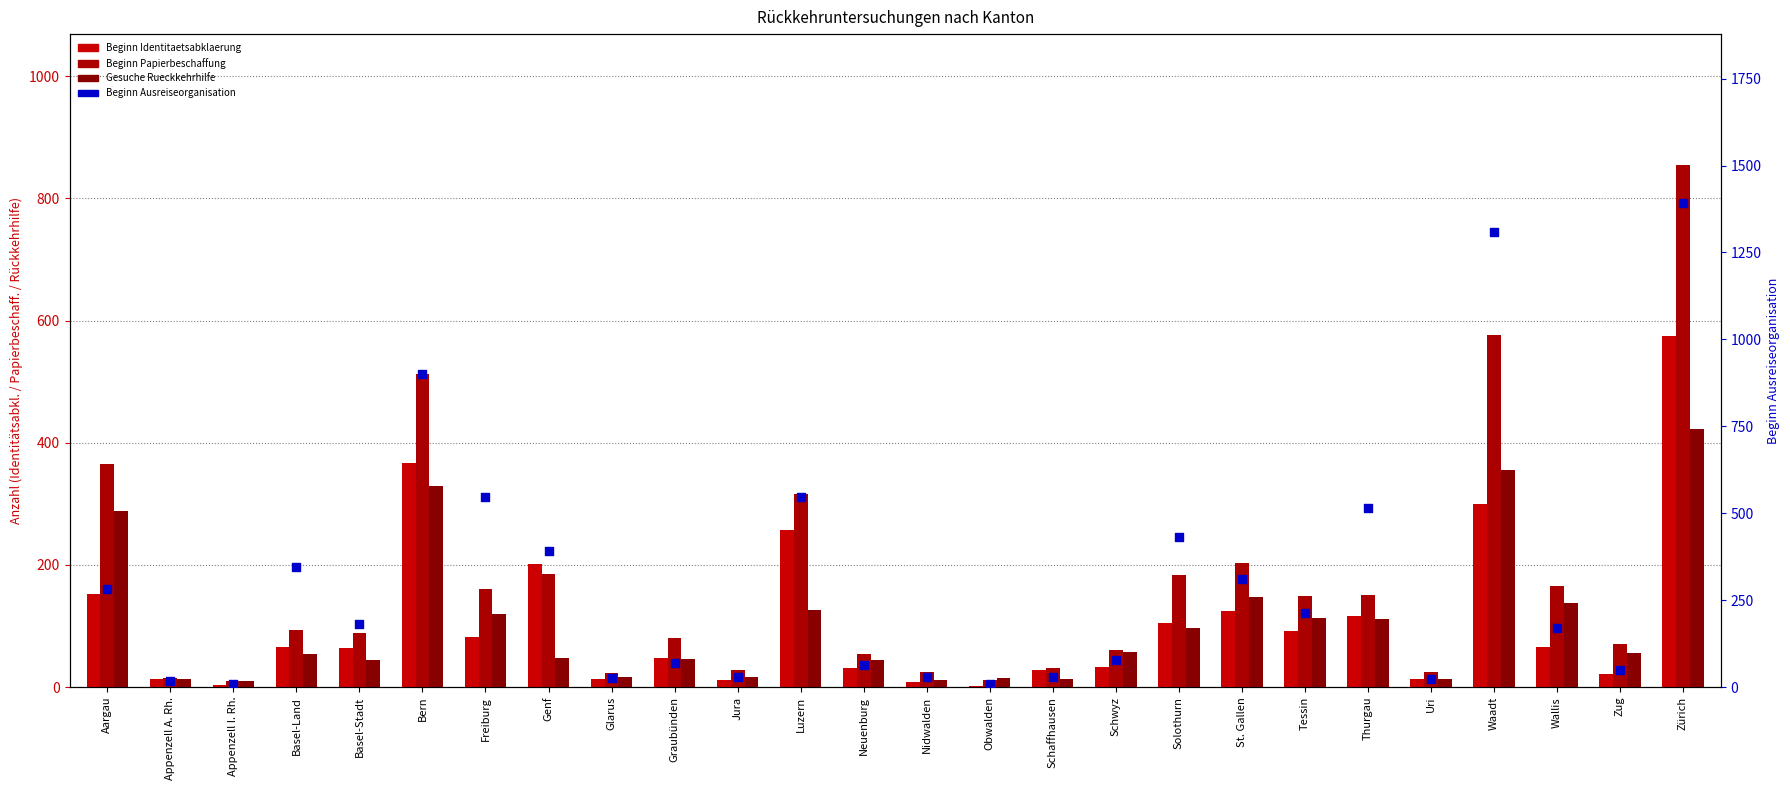

Which series has the largest total across all categories?

Beginn Ausreiseorganisation